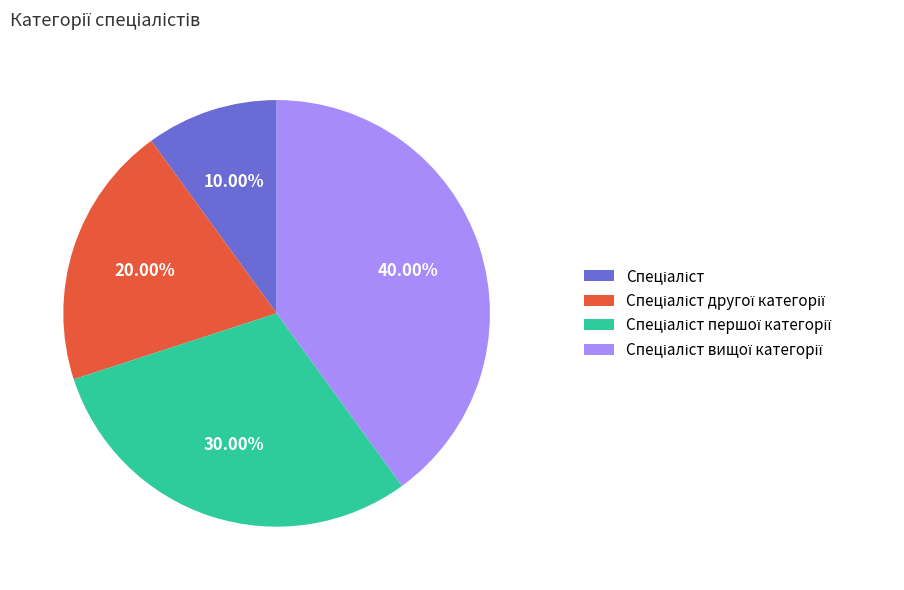

Does any single category account for the majority?

No